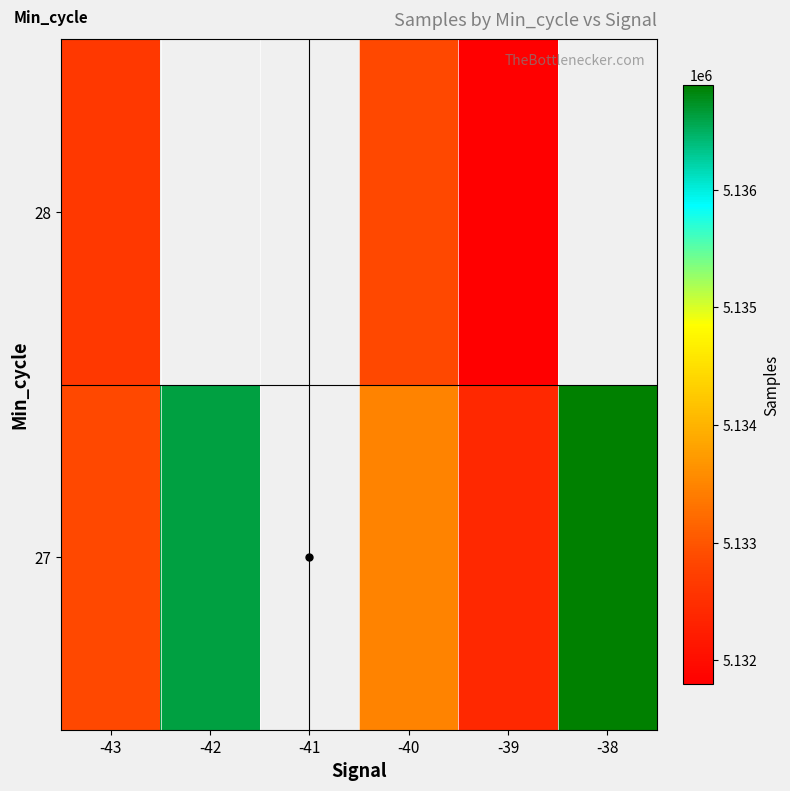

What is the spread (max minus min) of values at -40?

622.6